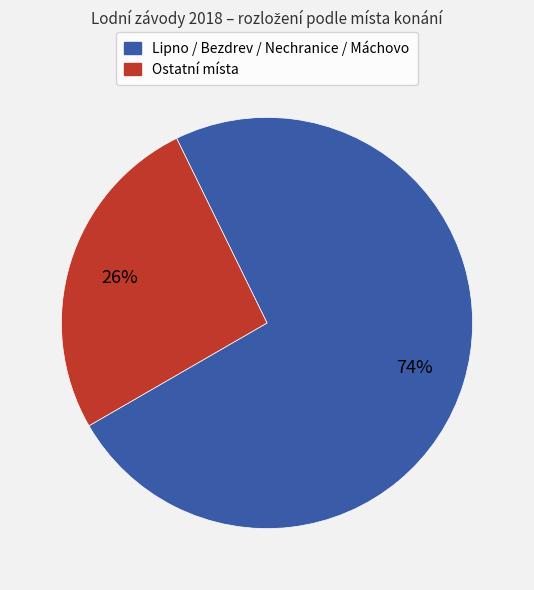

Does any single category account for the majority?

Yes